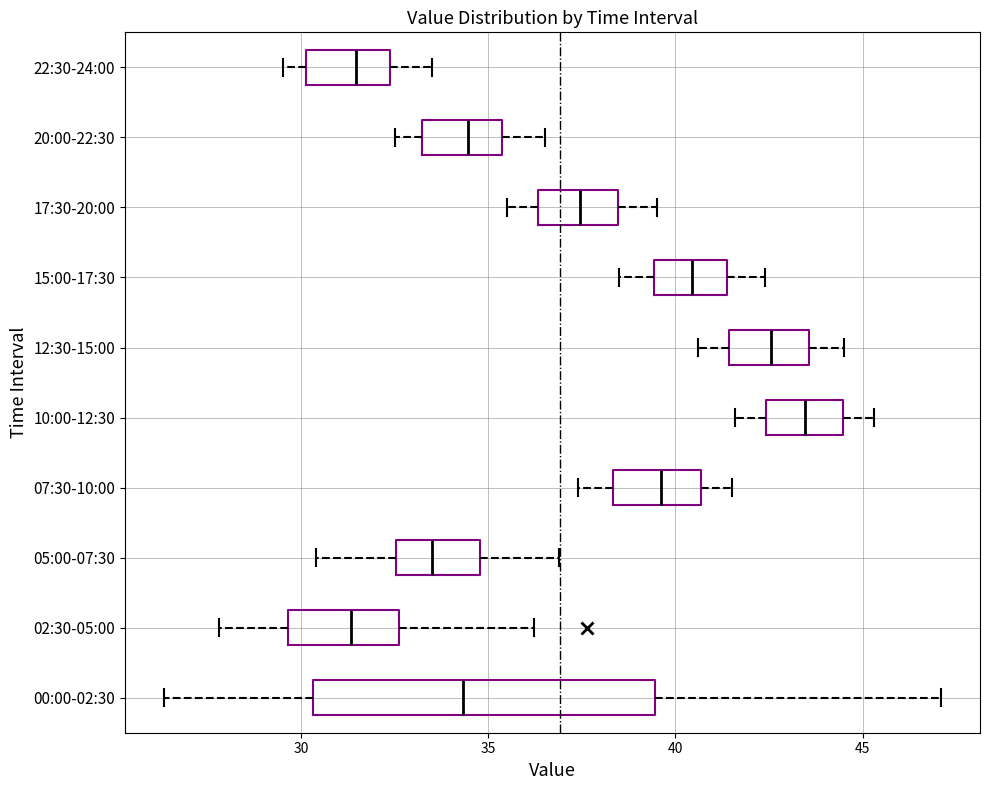

Where does the median line of the box for 15:00-17:30 sit on the x-axis? The values are not printed on the chart, so give them approximately, as read against the axis.

40.5